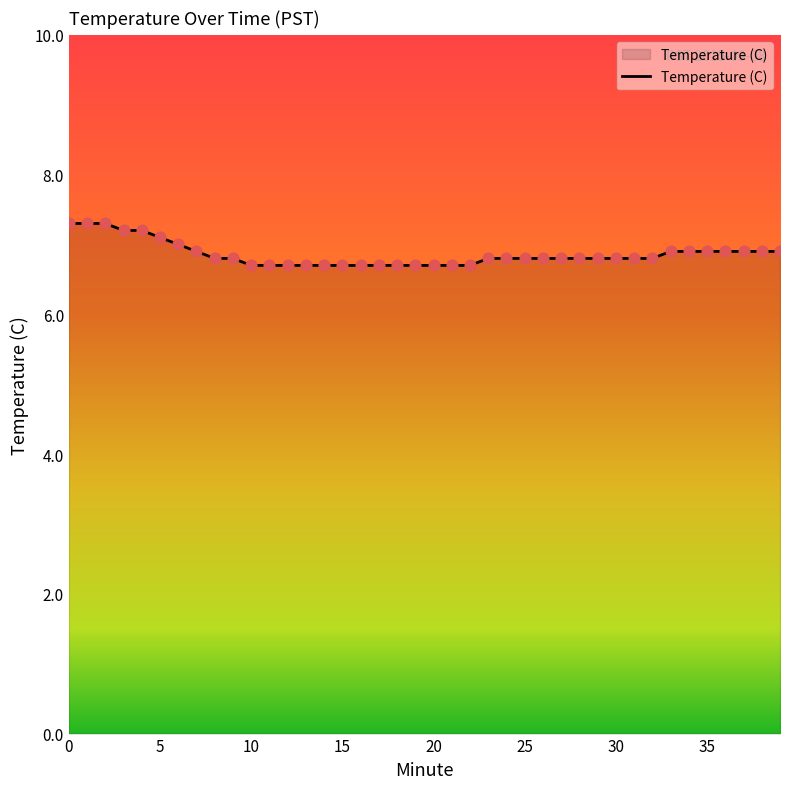

What is the maximum value shown in the chart?

7.3